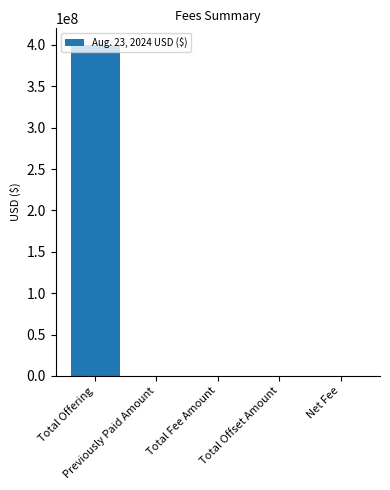

What is the difference between the values at Total Offset Amount and Total Offering?

400000000